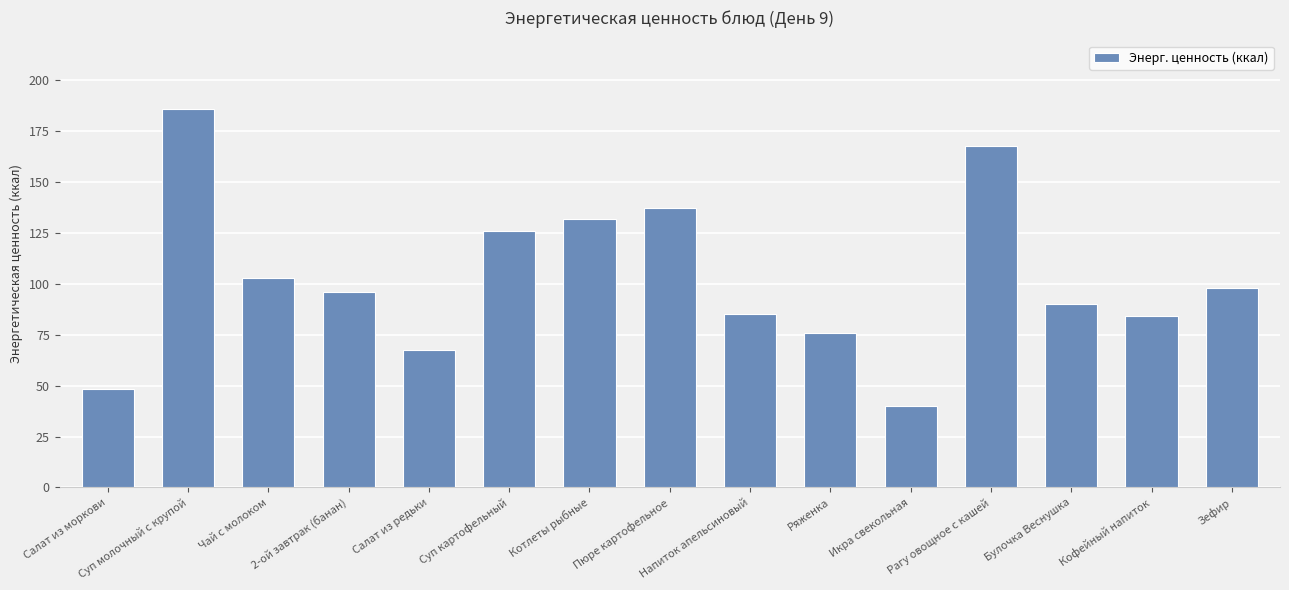

How many values are below 96?

7